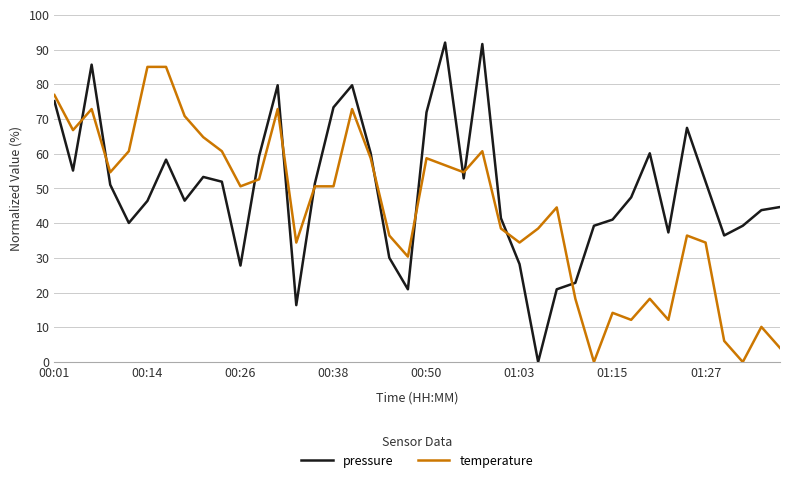

Which series has the widest spread of values?

pressure